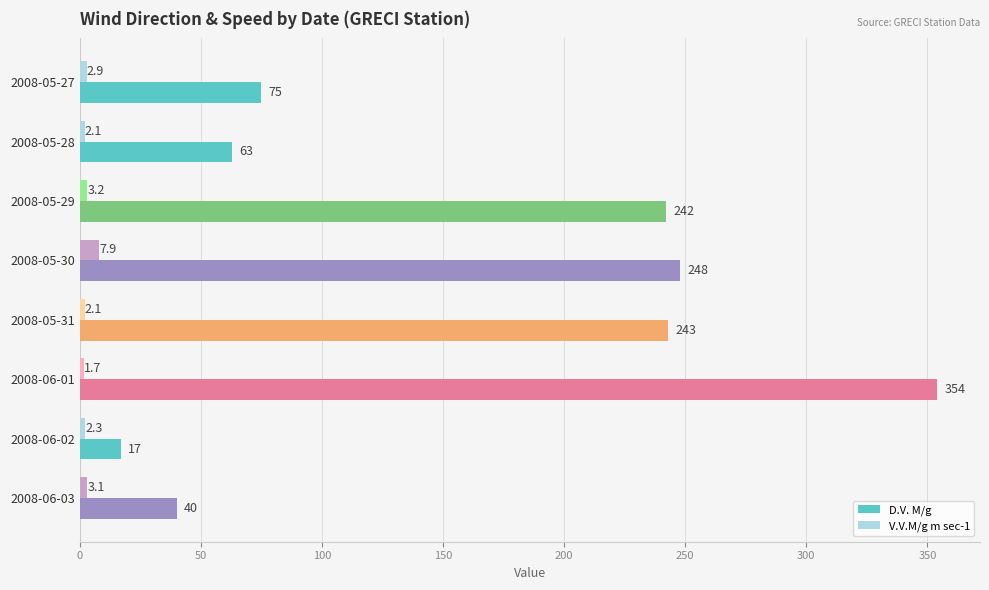

List the series in order of their peak value, lowest first.

V.V.M/g m sec-1, D.V. M/g